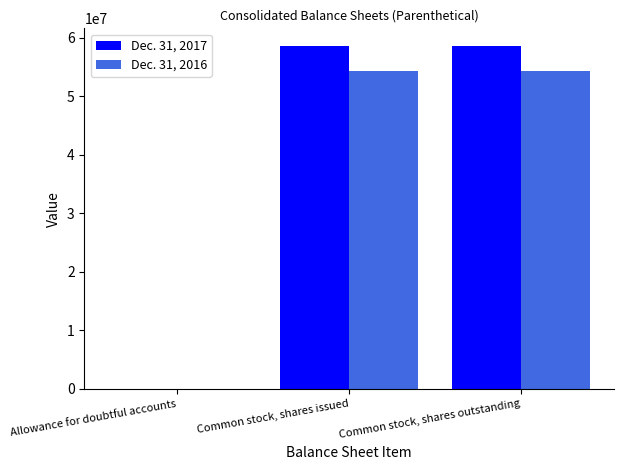

Which series has the largest total across all categories?

Dec. 31, 2017